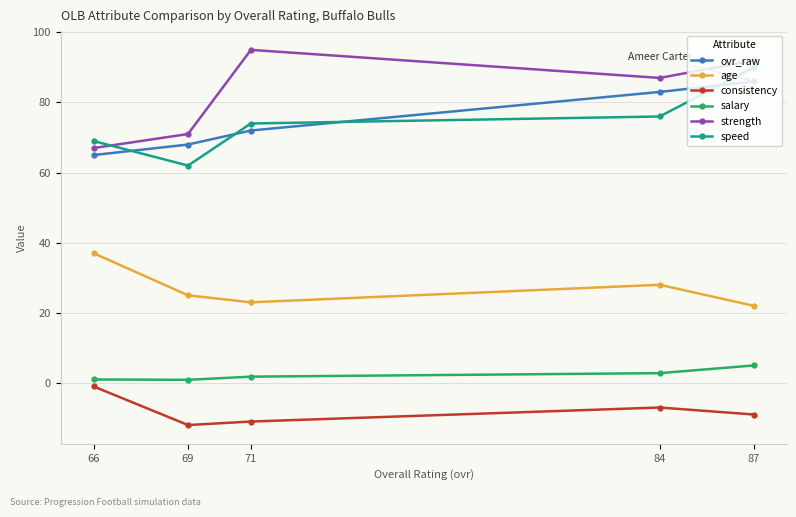

What is the maximum value shown in the chart?

95.0